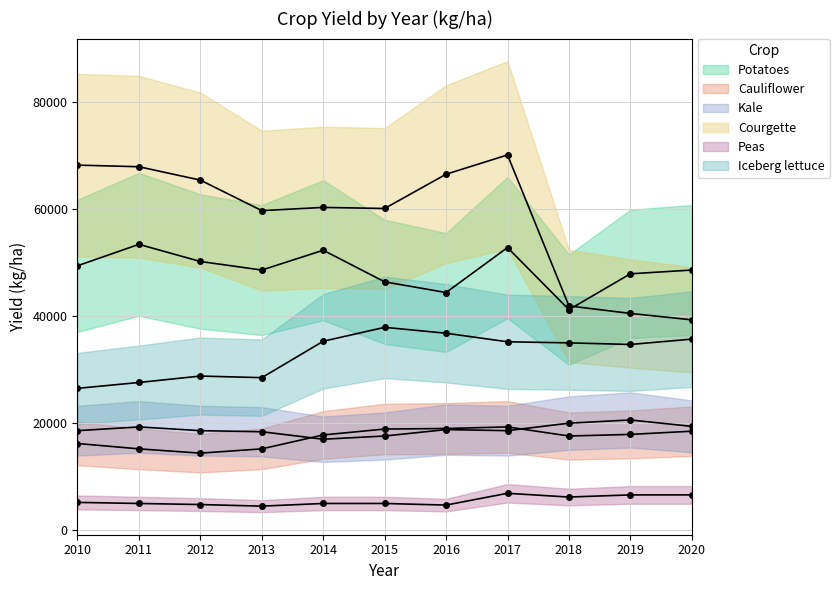

Reading left to right, extract all data points from this chart.

Potatoes: 49400	53400	50200	48600	52300	46400	44400	52800	41200	47900	48600
Cauliflower: 16200	15200	14400	15200	17800	18900	19000	19300	17600	17900	18500
Kale: 18600	19300	18600	18400	17000	17600	18800	18600	20000	20600	19400
Courgette: 68200	67900	65400	59700	60300	60100	66500	70100	41900	40500	39300
Peas: 5200	5000	4800	4500	5000	5000	4700	6900	6200	6600	6600
Iceberg lettuce: 26500	27600	28800	28500	35300	37900	36800	35200	35000	34700	35700